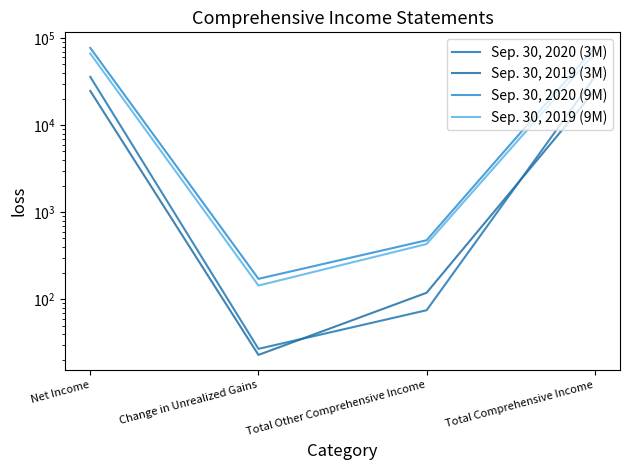

How many lines are shown in the chart?

4